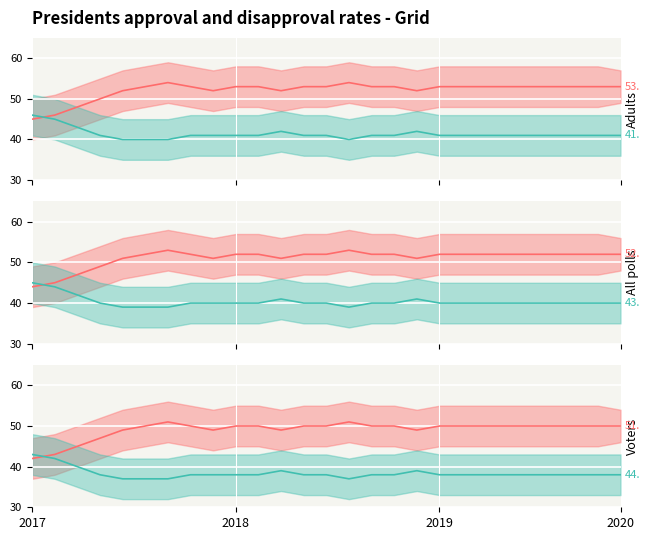

True or false: Approval has more than 0 points higher than both neighbors.

True